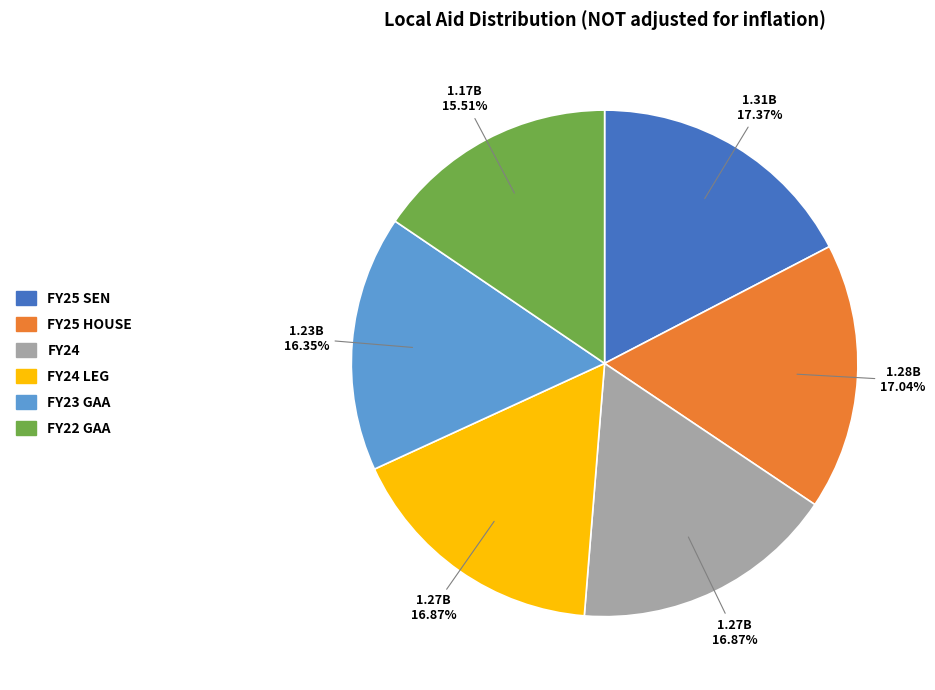

Does any single category account for the majority?

No